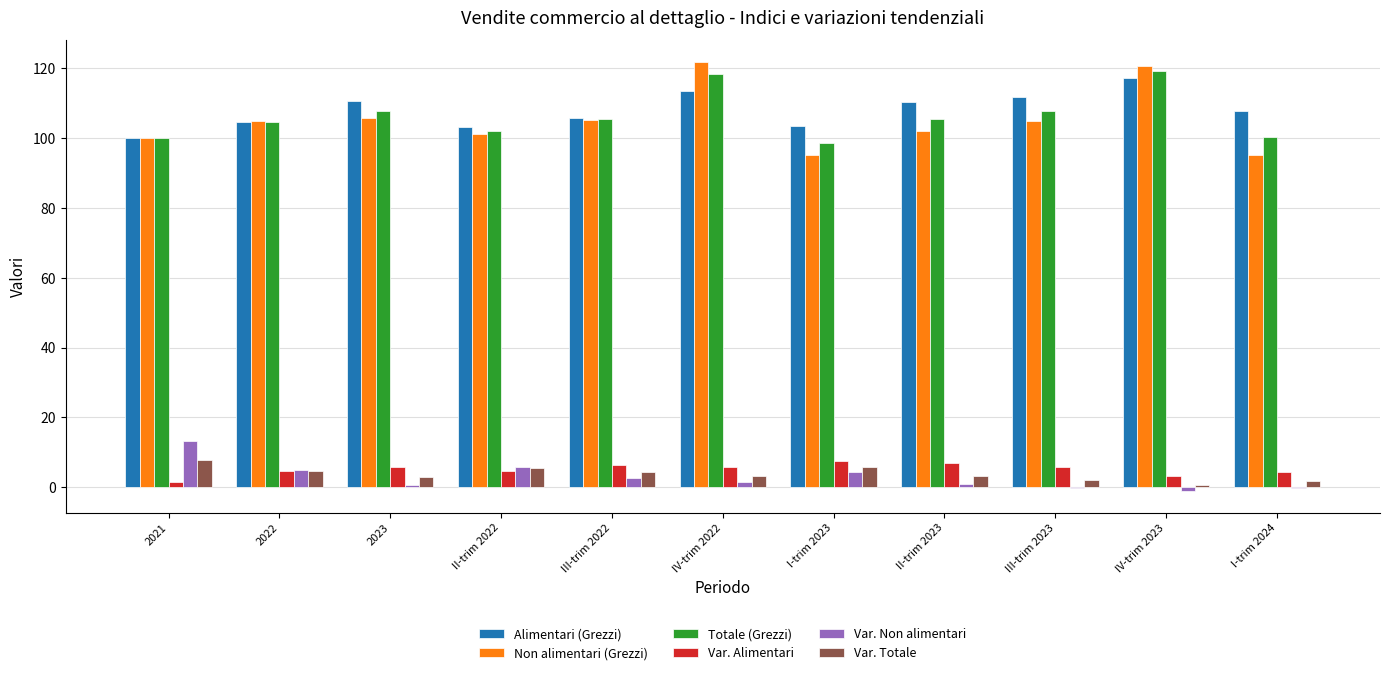

Where does the Var. Non alimentari series first go above 1?

2021